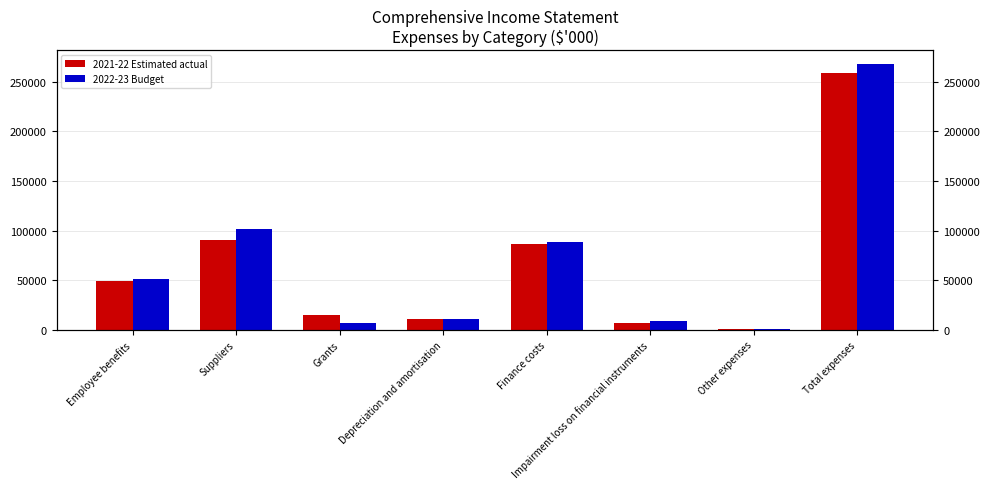

Rank the series at Employee benefits from highest to lowest value.

2022-23 Budget, 2021-22 Estimated actual